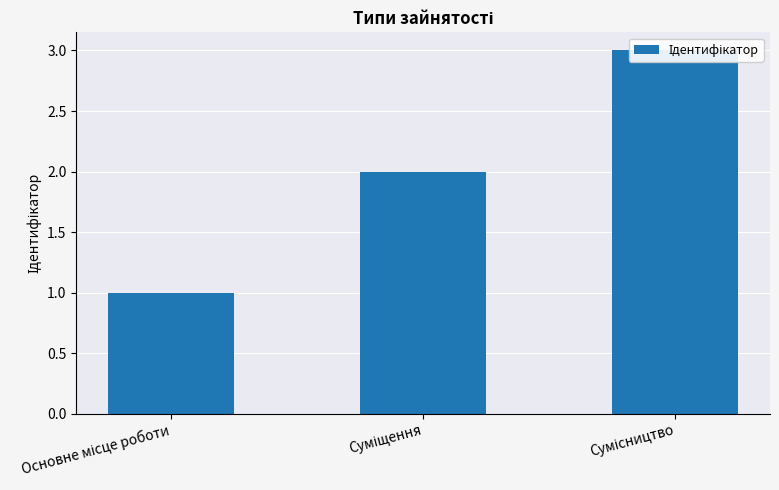

What is the label of the 3rd bar from the left?

Сумісництво